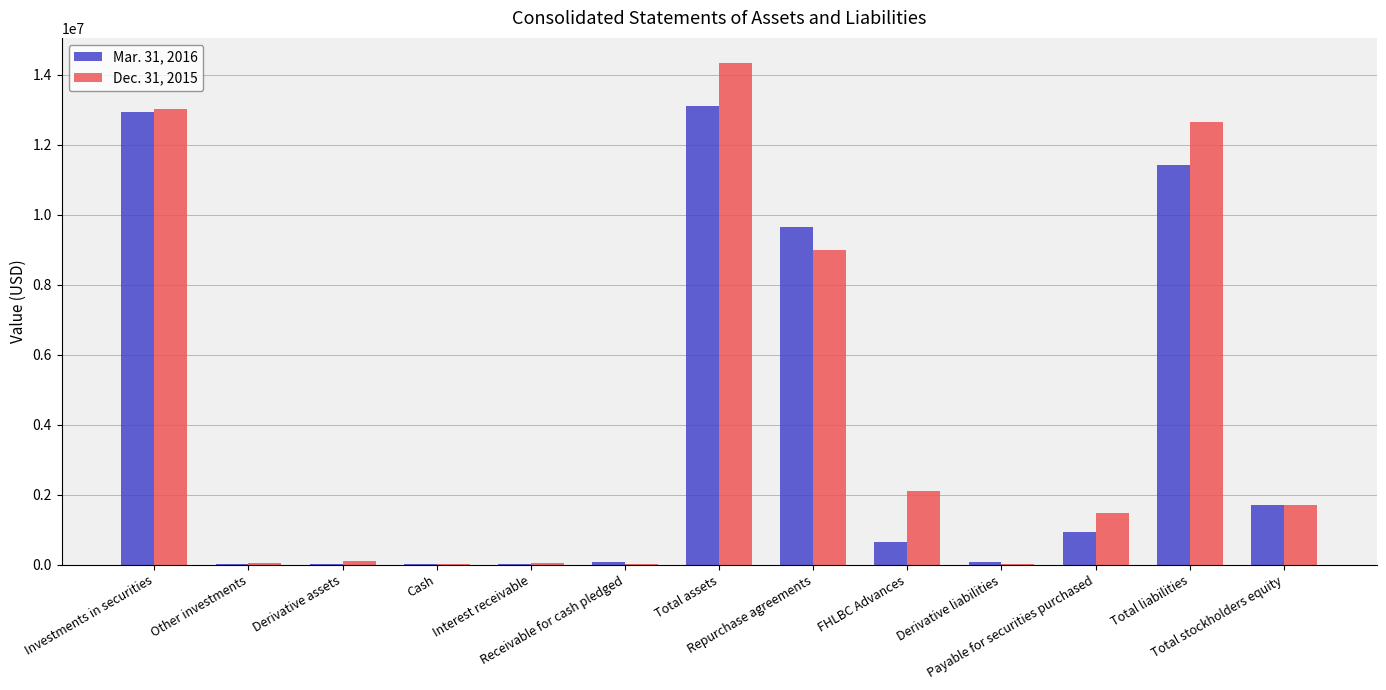

What is the maximum value shown in the chart?

14330704